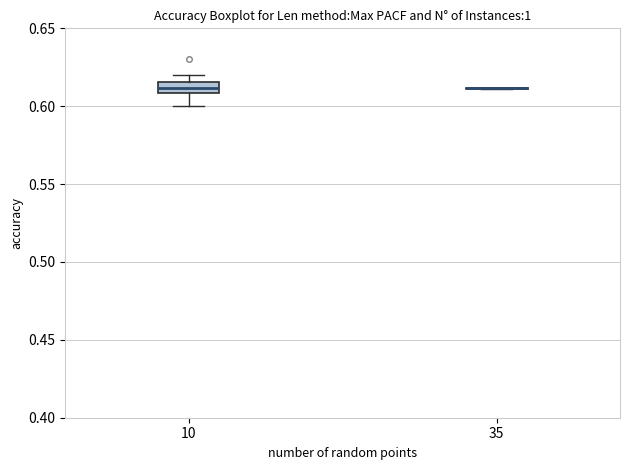

Comparing the boxes themselves (not the whiskers), which one is the tallest?

10